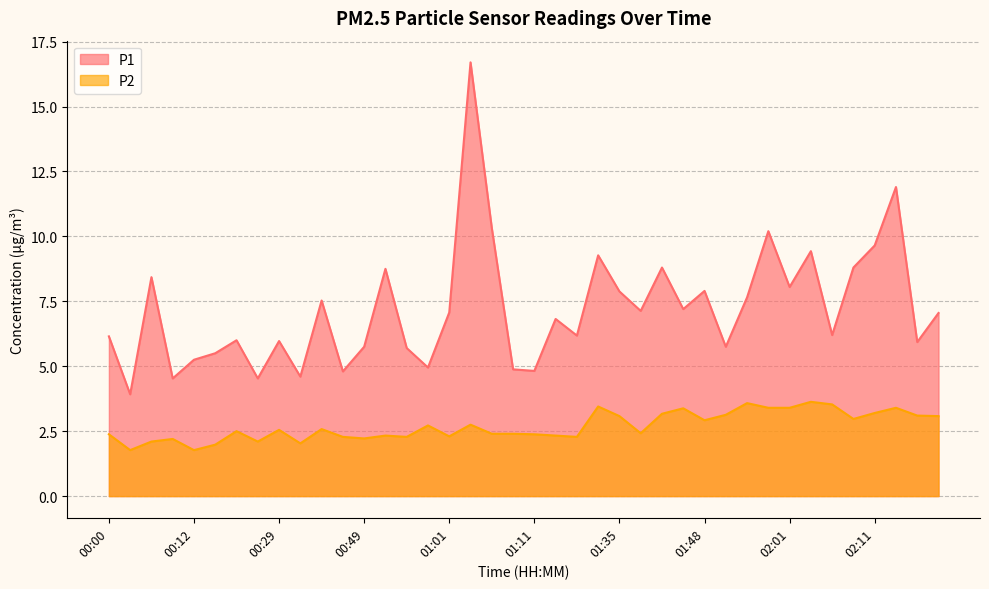

What is the difference between the second highest and minimum values in the P1 series?

8.0